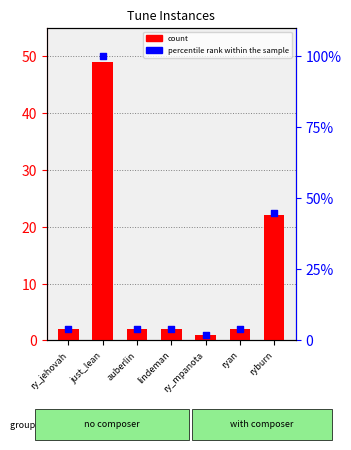

What is the total value across all series at just_lean?

149.0